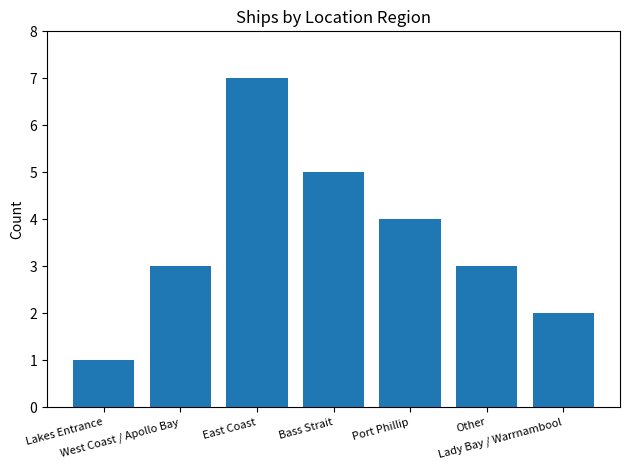

Which category has the lowest value across all series?

Lakes Entrance